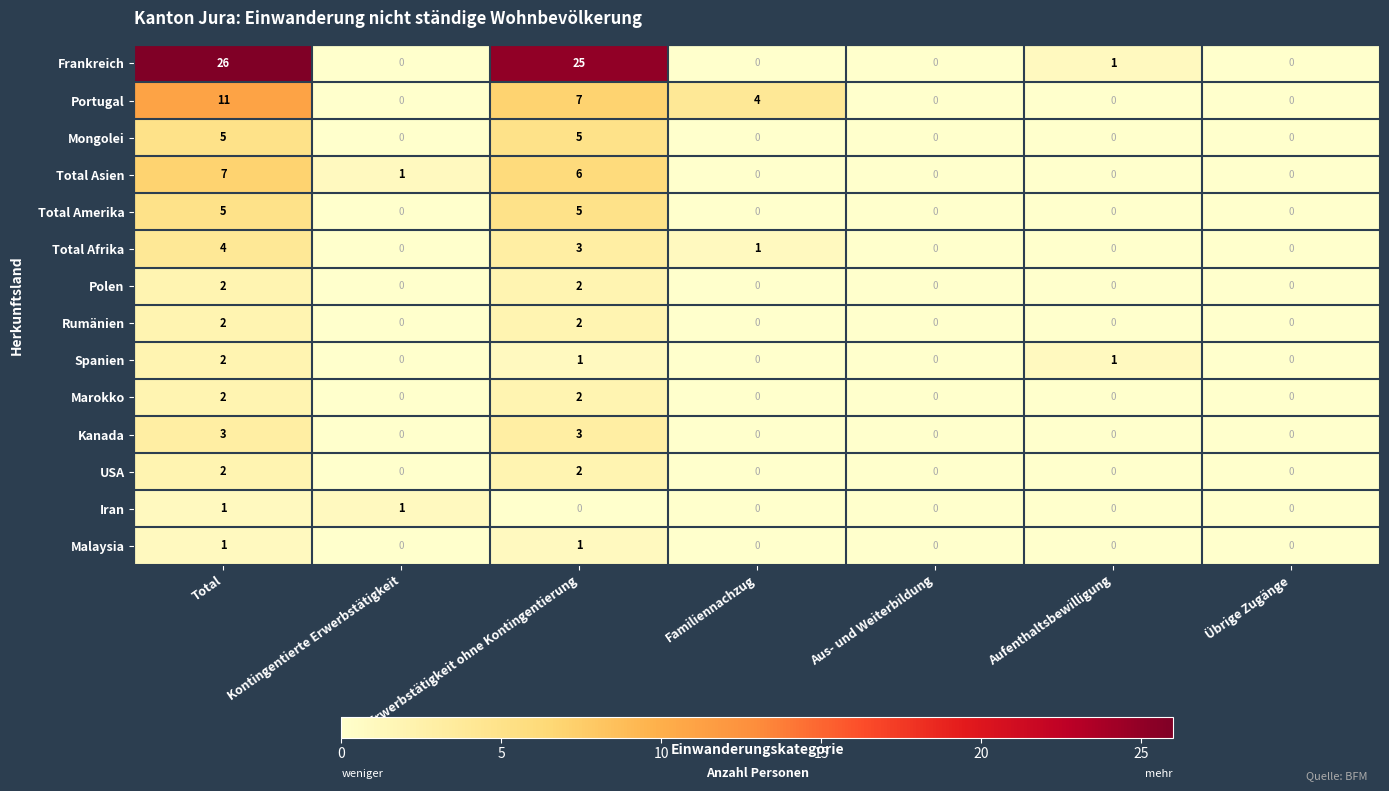

How many values in the Malaysia series exceed 0?

2